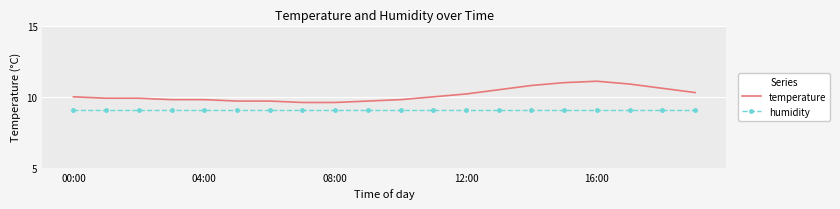

Which series has the largest total across all categories?

temperature